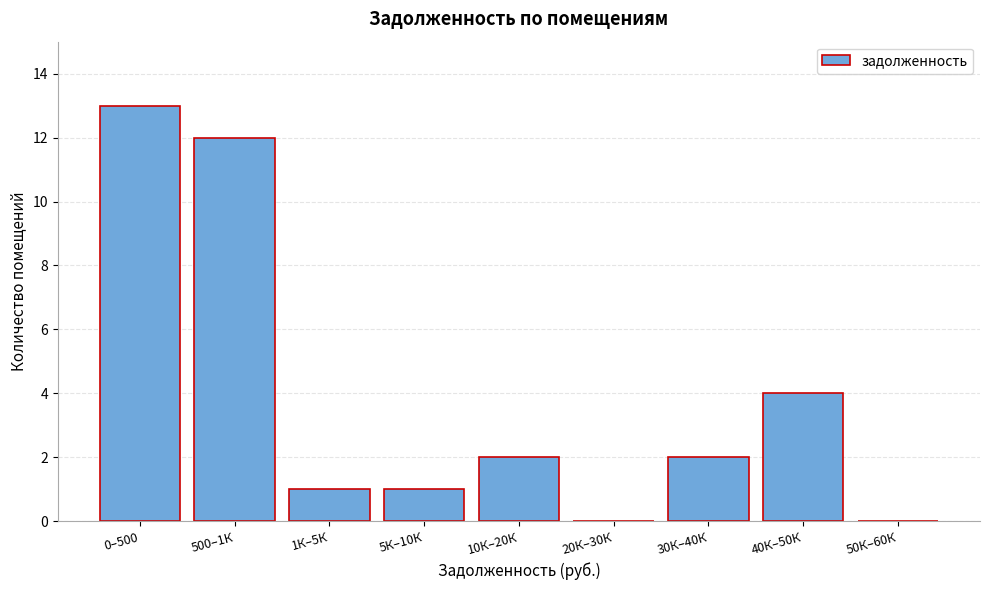

Reading left to right, what are all the values shown in this chart?

0–500=13	500–1К=12	1К–5К=1	5К–10К=1	10К–20К=2	20К–30К=0	30К–40К=2	40К–50К=4	50К–60К=0